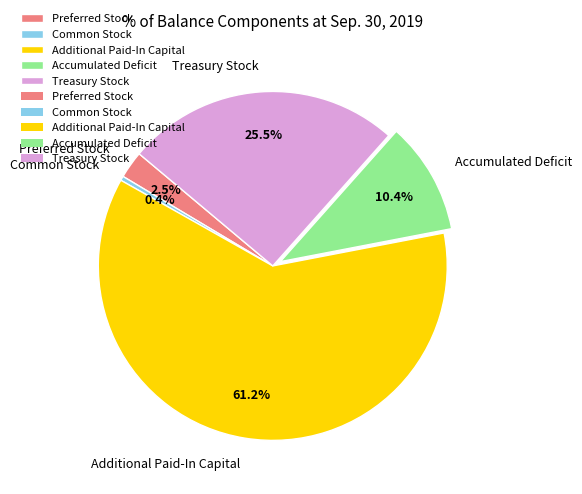

Rank the categories by value from highest to lowest.

Additional Paid-In Capital, Treasury Stock, Accumulated Deficit, Preferred Stock, Common Stock